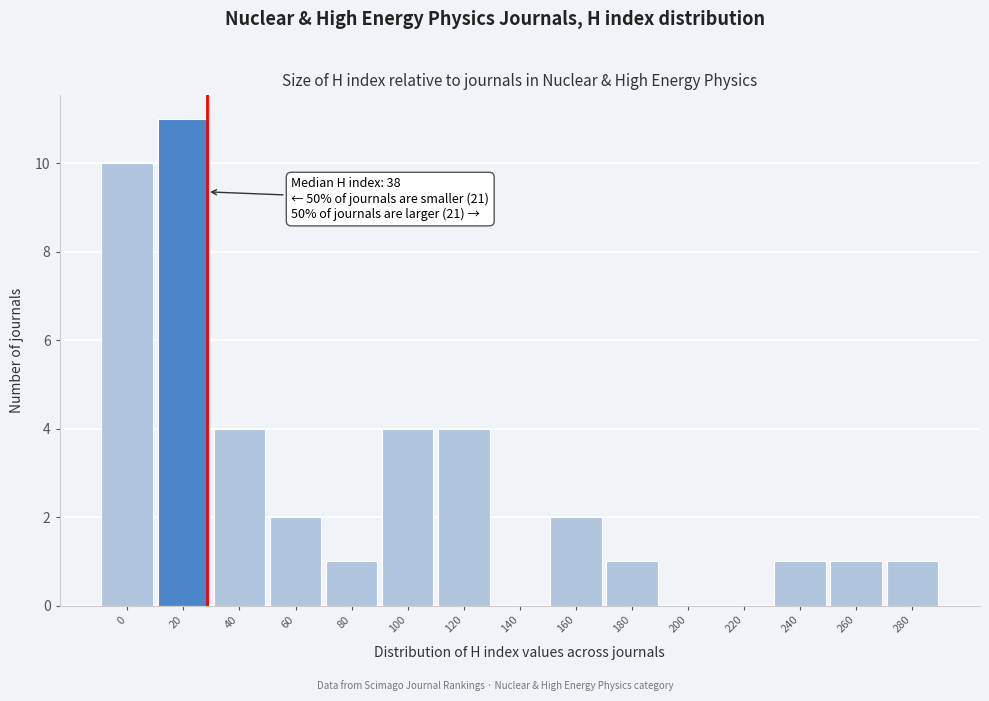

Reading left to right, what are all the values shown in this chart?

0=10	20=11	40=4	60=2	80=1	100=4	120=4	140=0	160=2	180=1	200=0	220=0	240=1	260=1	280=1